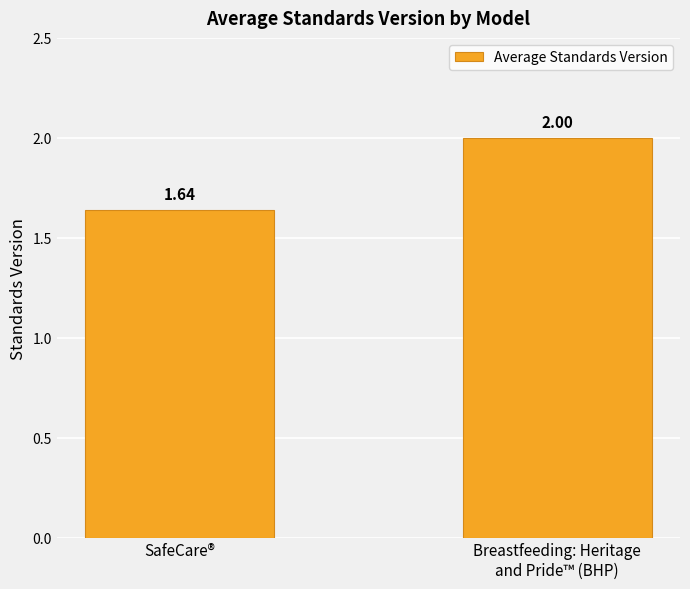

What is the ratio of the value at SafeCare® to the value at Breastfeeding: Heritage
and Pride™ (BHP)?

0.8